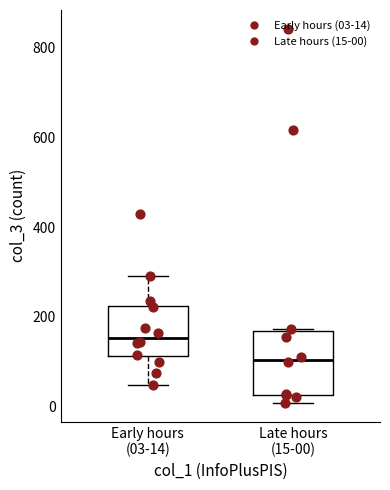

Which box's median line is the highest?

Early hours (03-14)